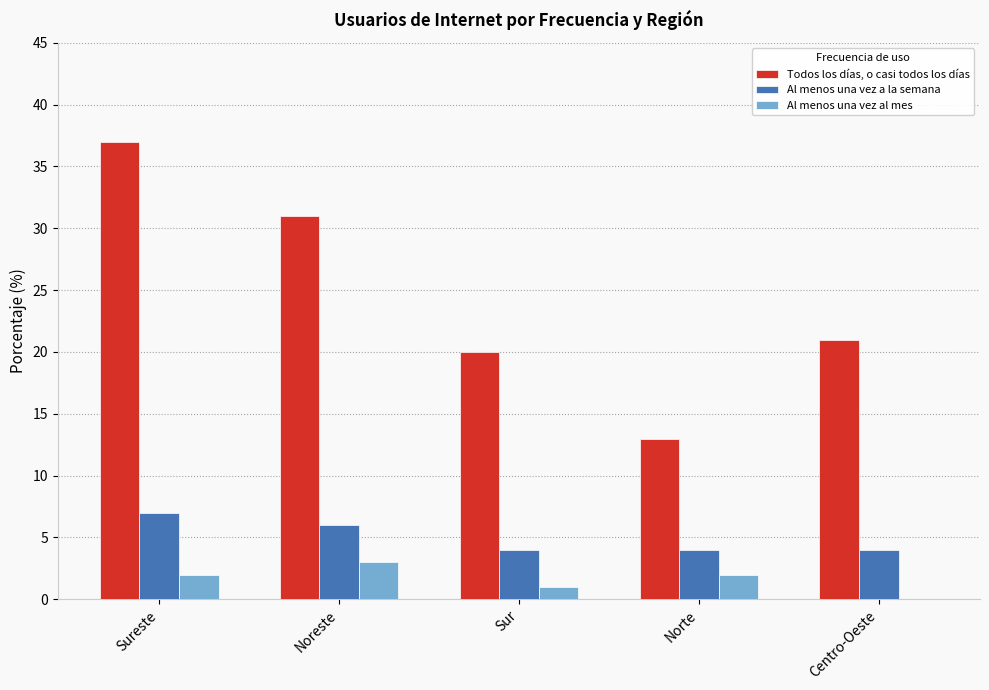

Does the chart contain stacked bars?

No